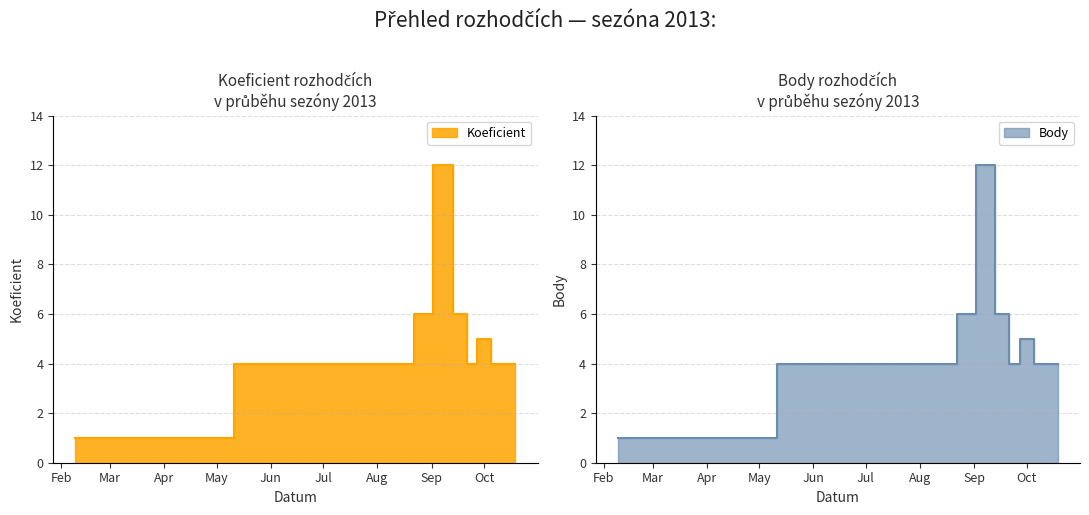

How many data points in Body are less than 4?

1